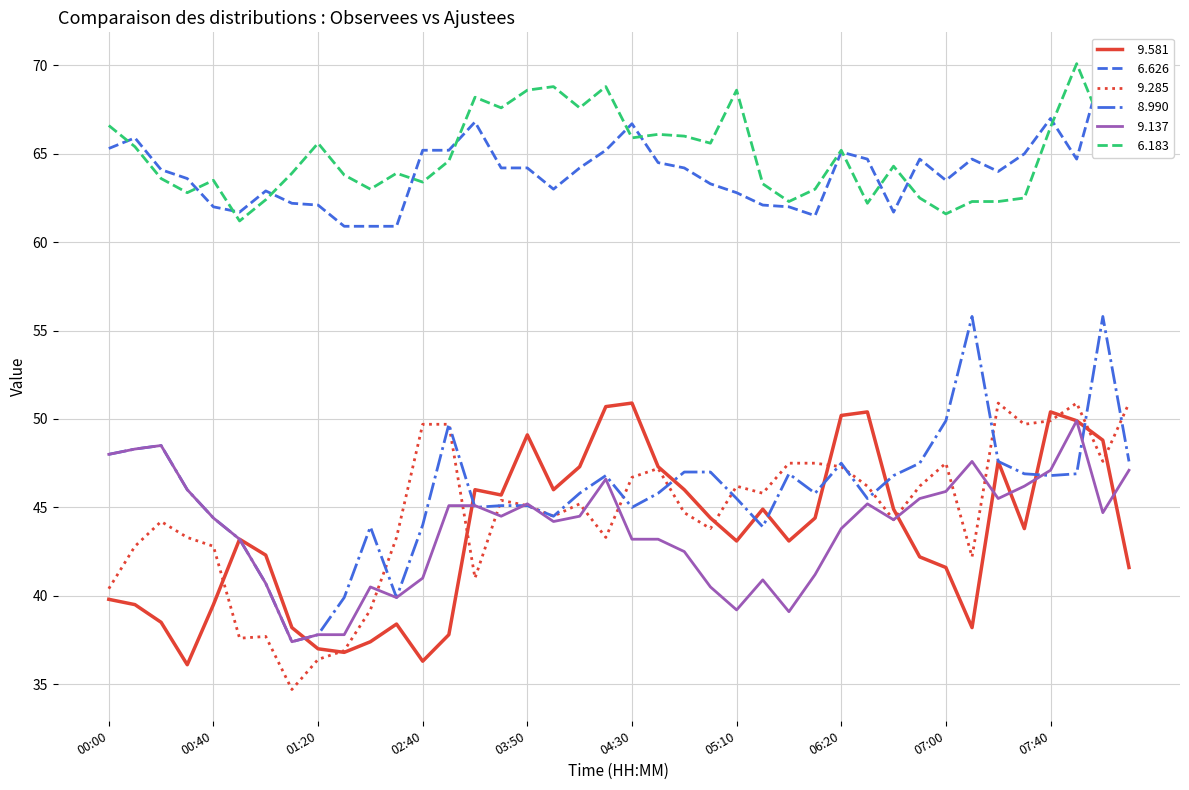

What is the total value across all series at 02:30?

286.3